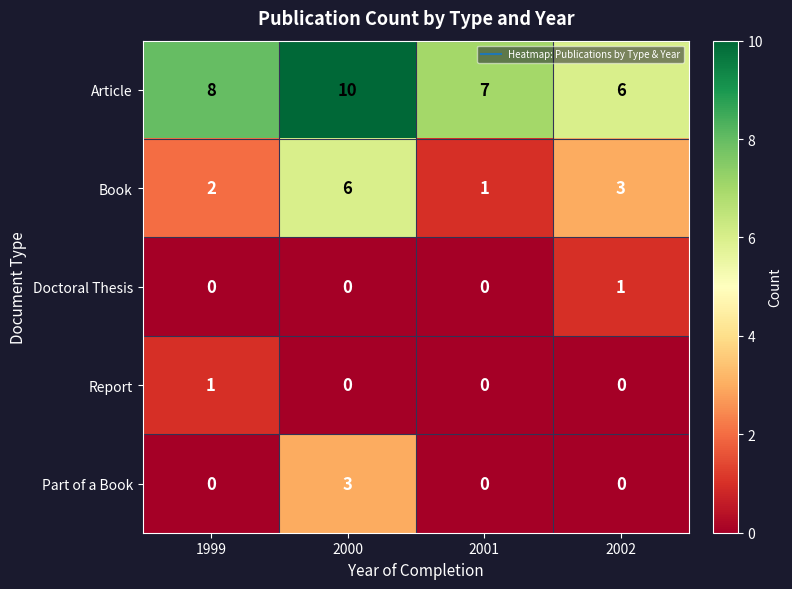

Reading left to right, extract all data points from this chart.

Article: 1999=8	2000=10	2001=7	2002=6
Book: 1999=2	2000=6	2001=1	2002=3
Doctoral Thesis: 1999=0	2000=0	2001=0	2002=1
Report: 1999=1	2000=0	2001=0	2002=0
Part of a Book: 1999=0	2000=3	2001=0	2002=0